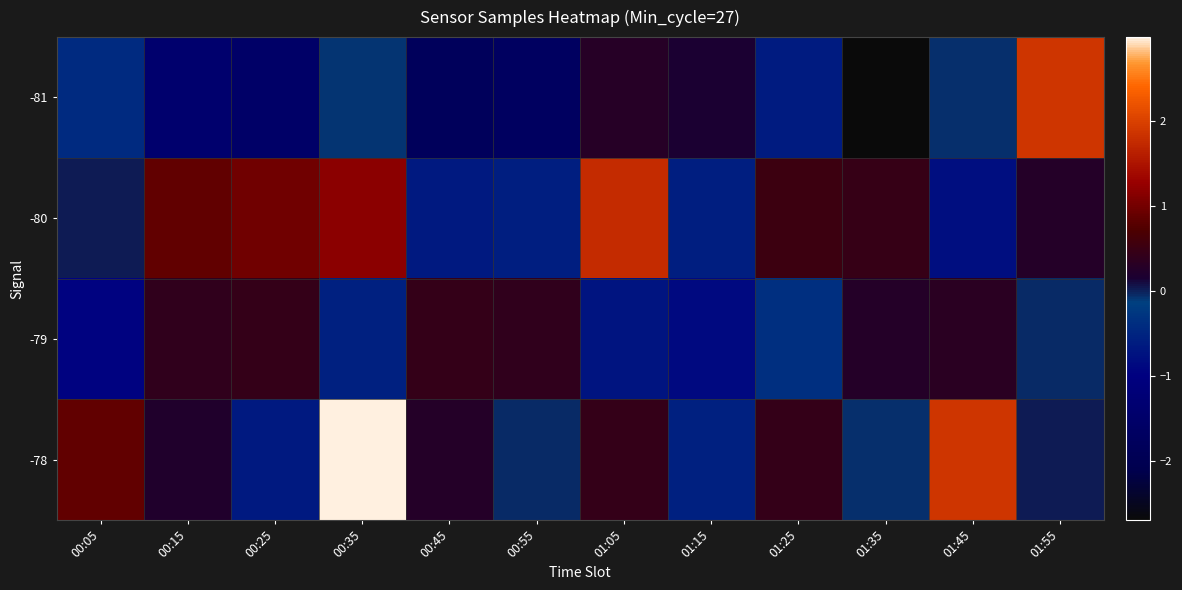

At how many categories does at least one series exceed 0?

12